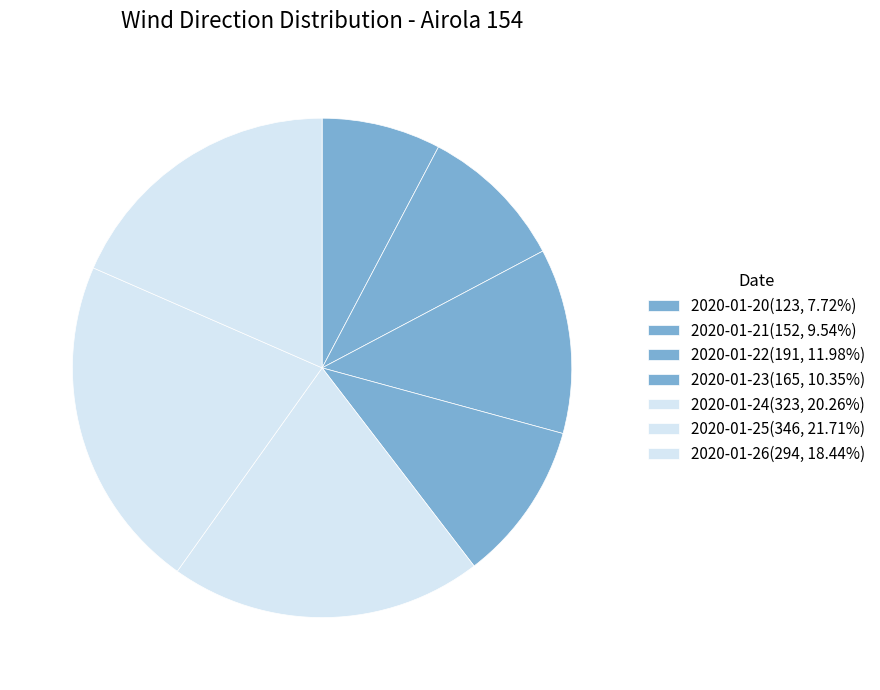

How many segments does this pie chart have?

7